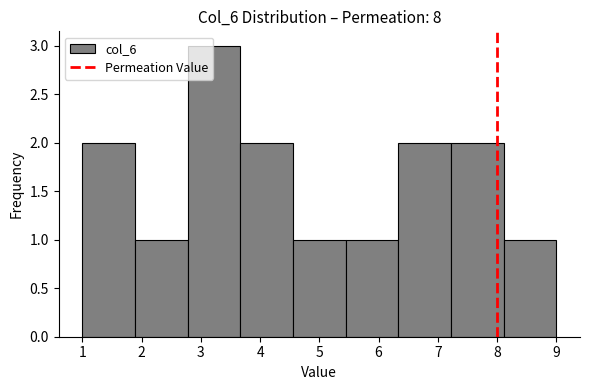

How tall is the bar that spans 7.2 to 8.1 on the x-axis? Neither the bar edges nor the heights are printed on the chart, so give them approximately, as read against the axes.

2